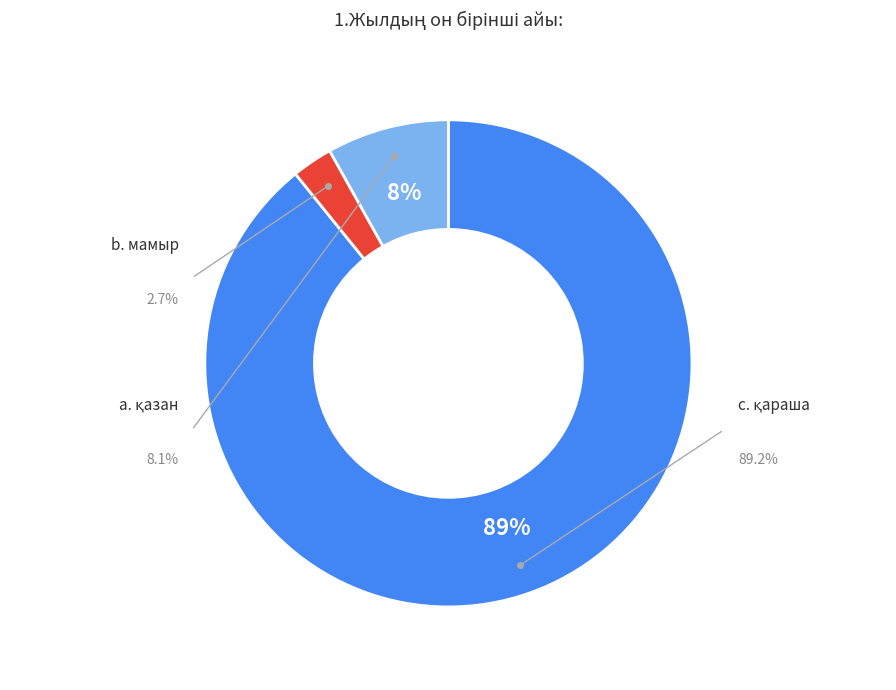

What is the ratio of the value at а. қазан to the value at b. мамыр?

3.0